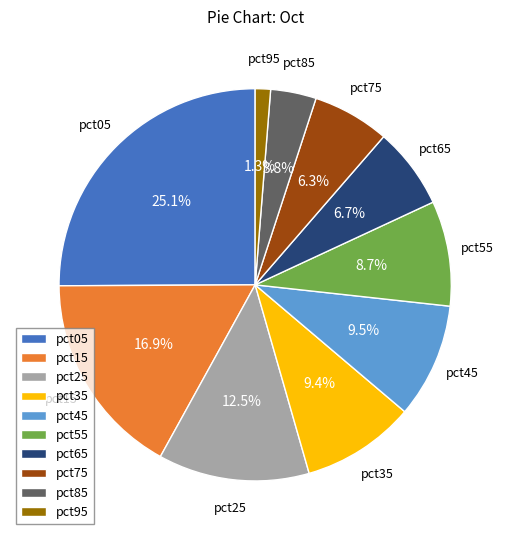

What portion of the pie excludes pct85?

96.2%